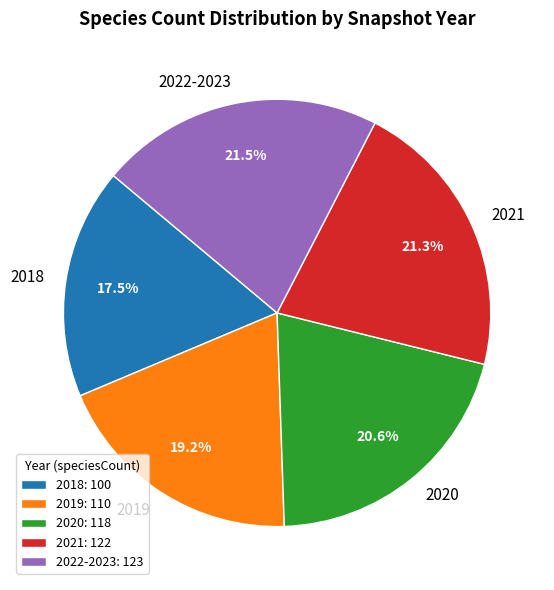

Do 2021 and 2018 together represent more than half of the pie?

No